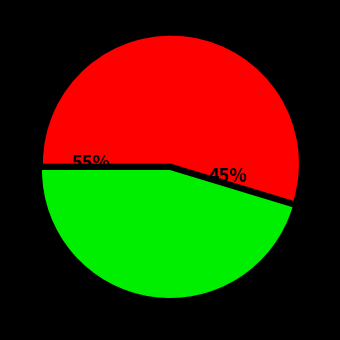

What percentage is the EMR002 slice, to the nearest percent?

45%